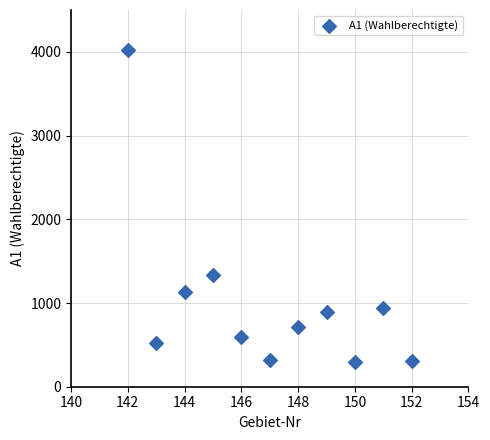

What Y value in the scatter plot is closest to 2160?

1336